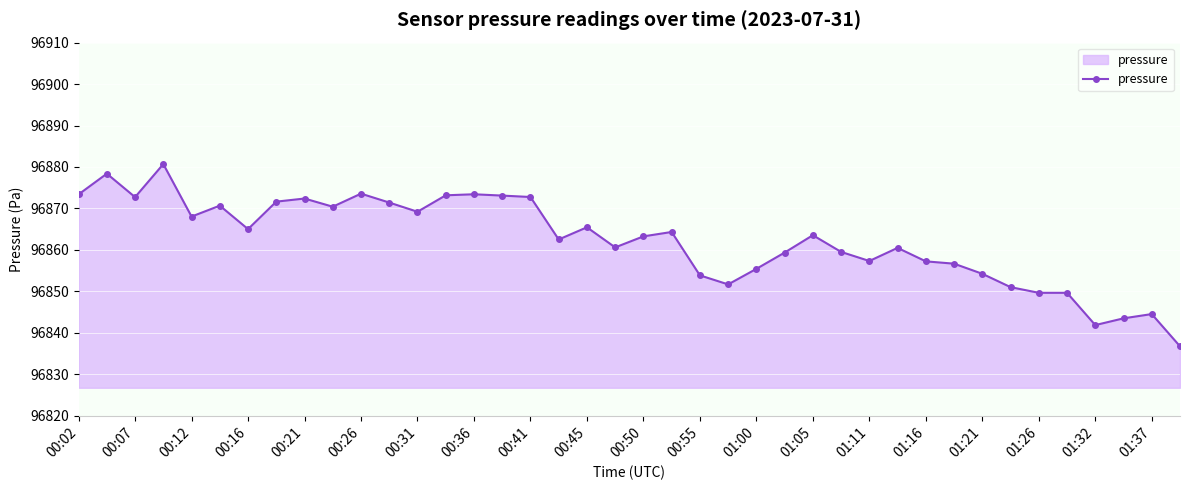

What is the maximum value shown in the chart?

96880.7